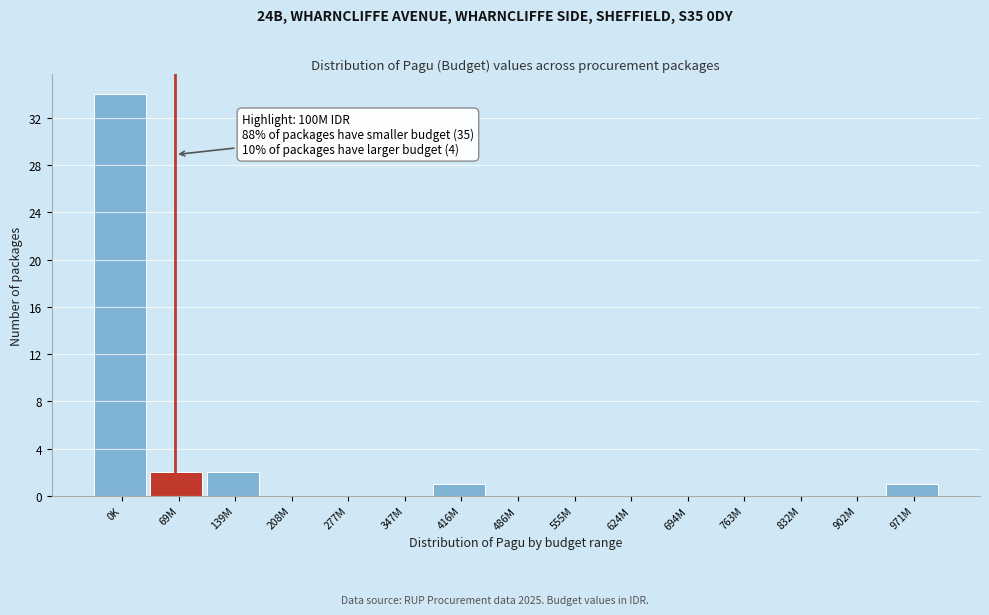

Reading left to right, list all the values displayed in this chart.

0K=34	69M=2	139M=2	208M=0	277M=0	347M=0	416M=1	486M=0	555M=0	624M=0	694M=0	763M=0	832M=0	902M=0	971M=1